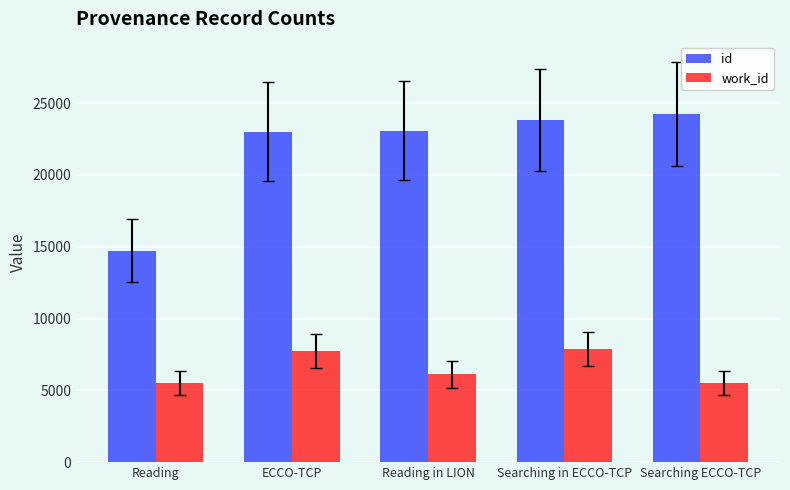

The id series shows 23019 at ECCO-TCP. True or false?

True